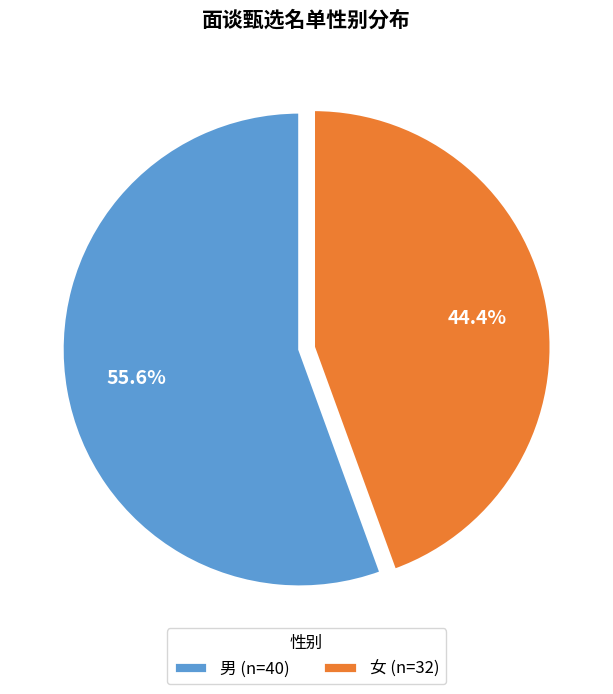

To the nearest percent, what is the difference between the largest and smallest slice percentages?

11%